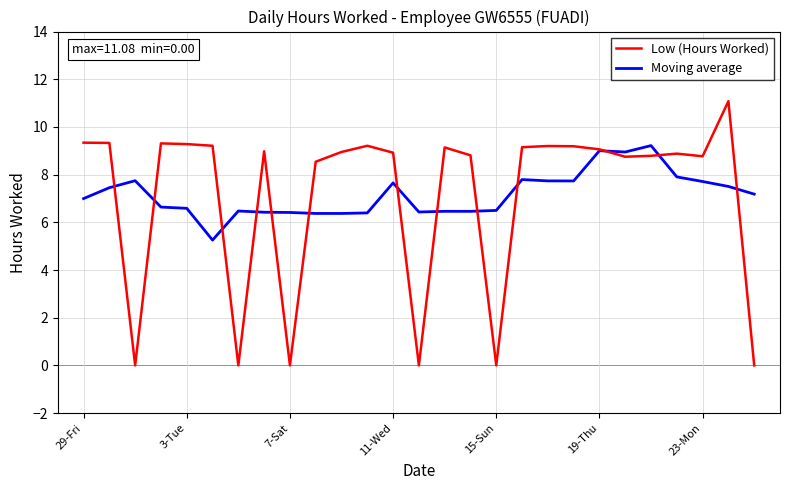

Rank the series by their maximum value, from lowest to highest.

Moving average, Low (Hours Worked)